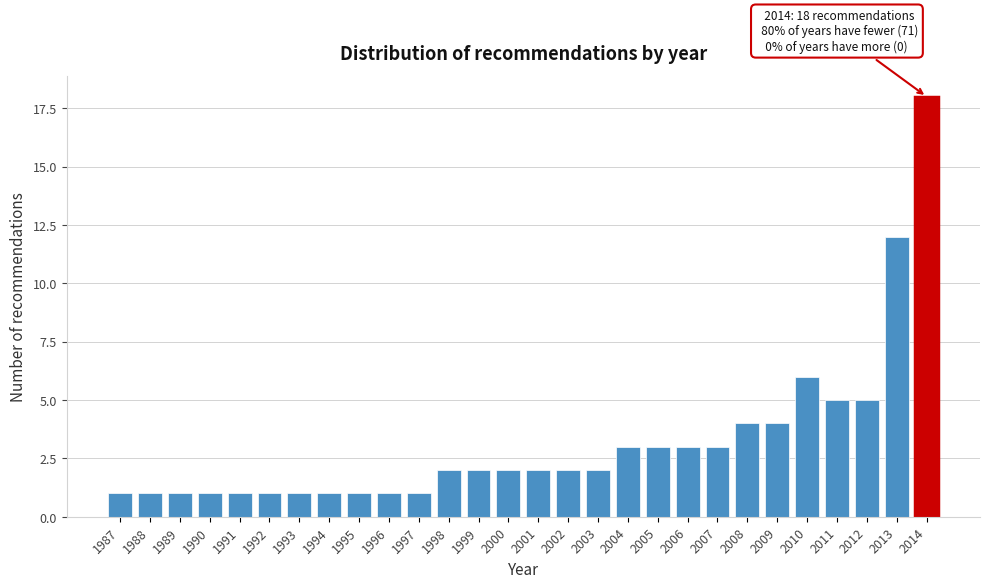

Reading left to right, what are all the values shown in this chart?

1987=1	1988=1	1989=1	1990=1	1991=1	1992=1	1993=1	1994=1	1995=1	1996=1	1997=1	1998=2	1999=2	2000=2	2001=2	2002=2	2003=2	2004=3	2005=3	2006=3	2007=3	2008=4	2009=4	2010=6	2011=5	2012=5	2013=12	2014=18